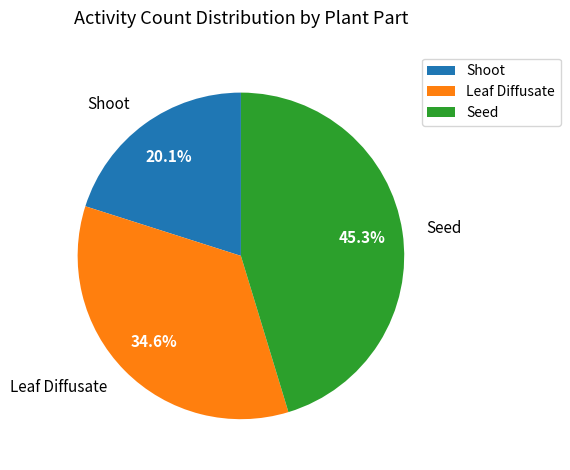

Is Shoot the majority of the pie?

No